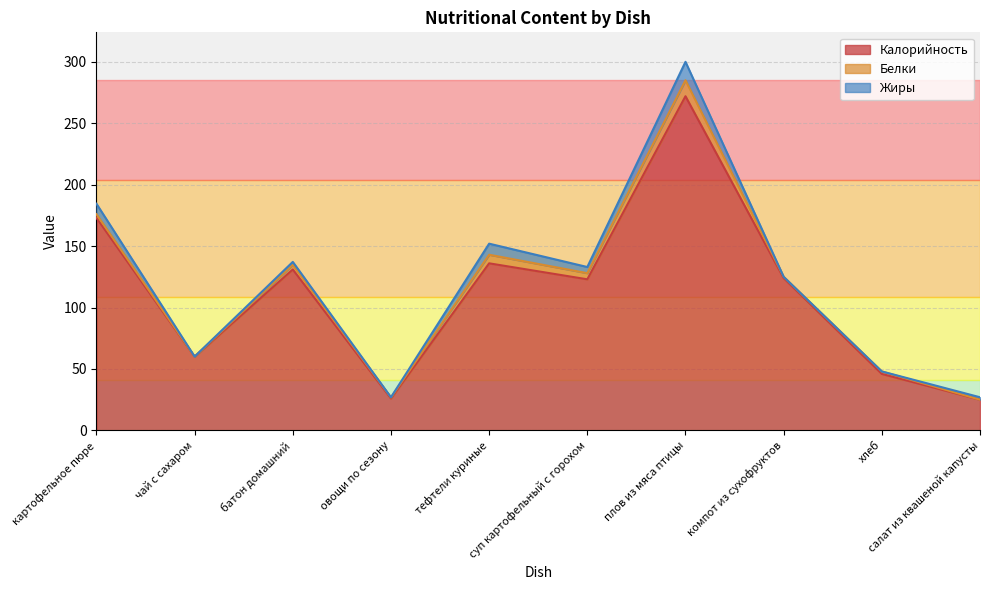

Which series has the largest total across all categories?

Калорийность